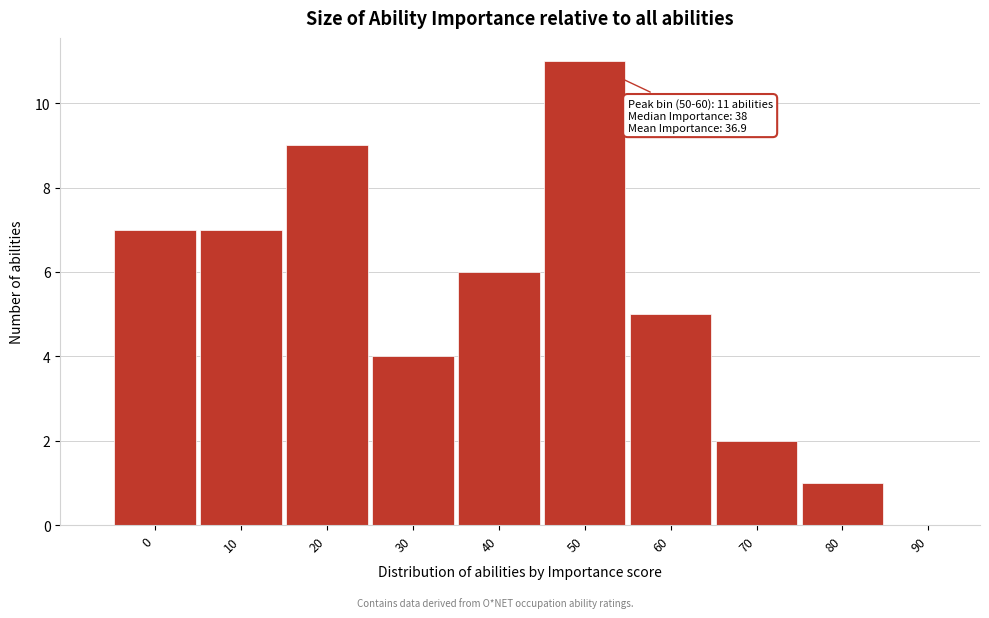

Reading left to right, extract all data points from this chart.

0=7	10=7	20=9	30=4	40=6	50=11	60=5	70=2	80=1	90=0